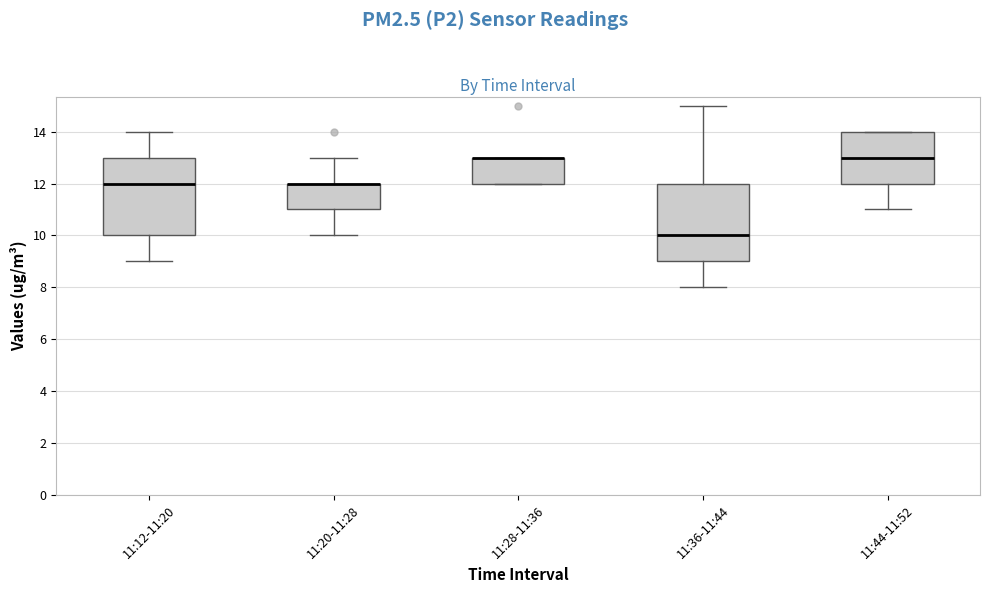

Reading left to right, read every box against the y-axis: the position of its median line, the range the box covers, and the ends of its whiskers. The values are not printed on the chart, so give them approximately, as read against the axis.

11:12-11:20: median 12, box 10 to 13, whiskers 9 to 14
11:20-11:28: median 12 (drawn on the box's upper edge), box 11 to 12, whiskers 10 to 13
11:28-11:36: median 13 (drawn on the box's upper edge), box 12 to 13, whiskers 12 to 13
11:36-11:44: median 10, box 9 to 12, whiskers 8 to 15
11:44-11:52: median 13, box 12 to 14, whiskers 11 to 14